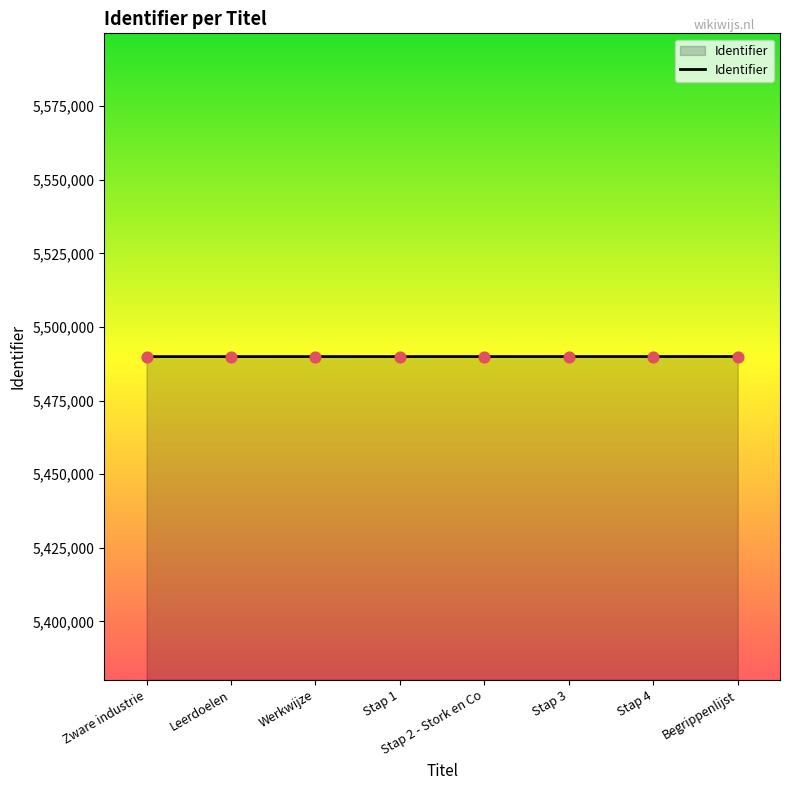

Approximately how many times larger is the value at Stap 1 compared to Stap 2 - Stork en Co?

1.0